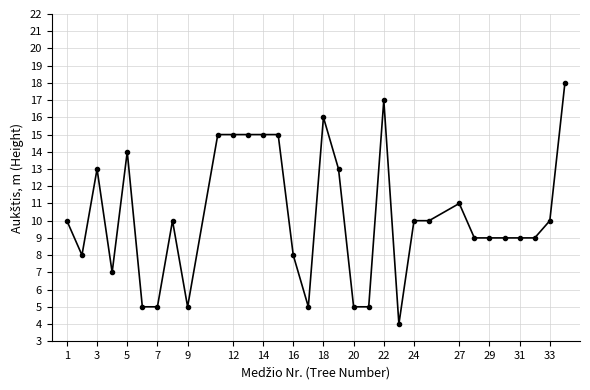

Does the chart have visible grid lines?

Yes